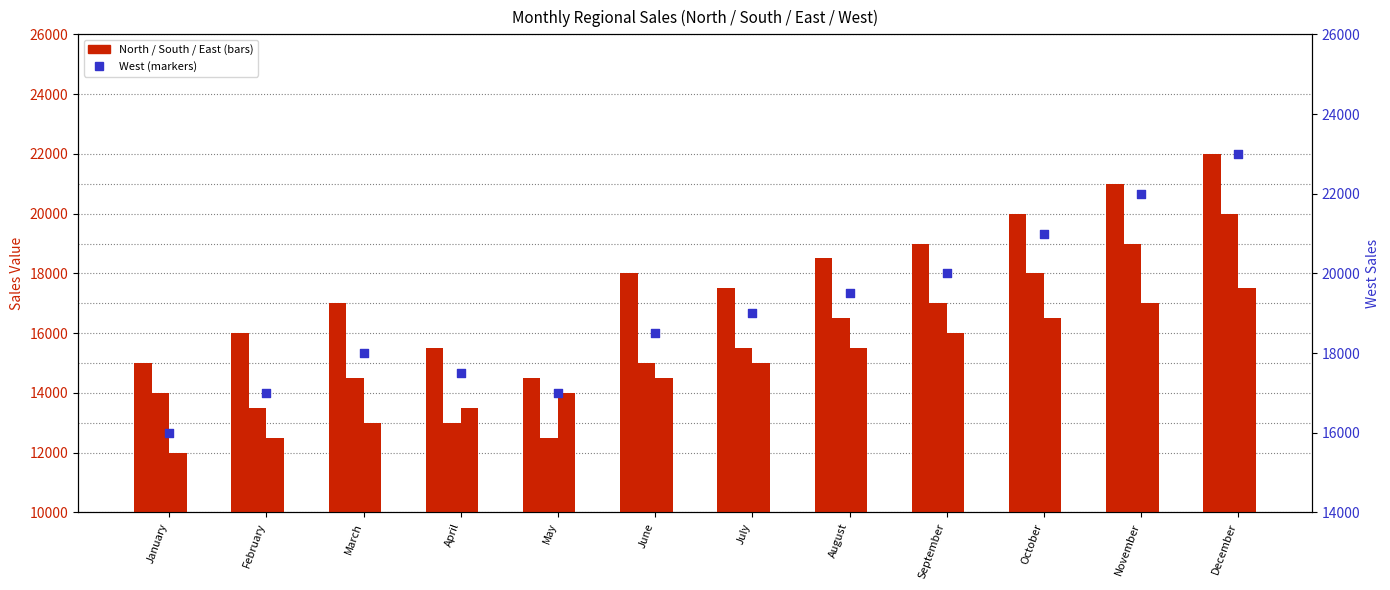

Which series has the widest spread of Y values?

North